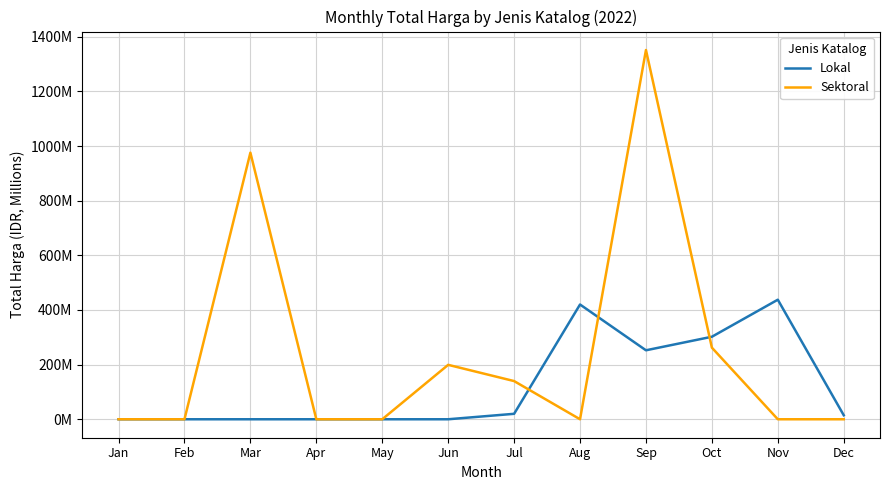

Is the value of Lokal at Aug greater than the value of Sektoral at Jun?

Yes